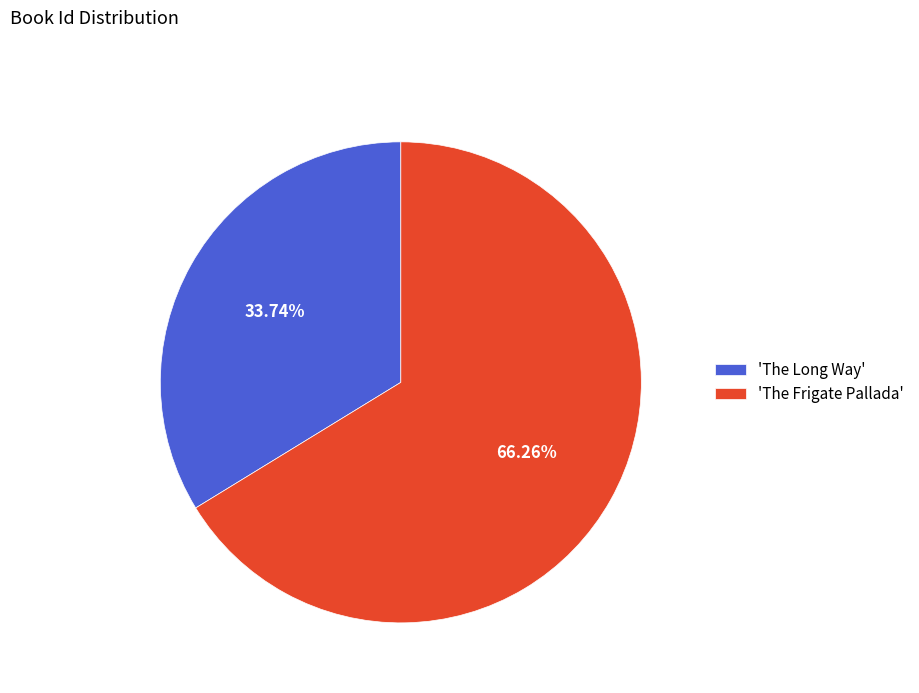

Which has a higher value, 'The Long Way' or 'The Frigate Pallada'?

'The Frigate Pallada'